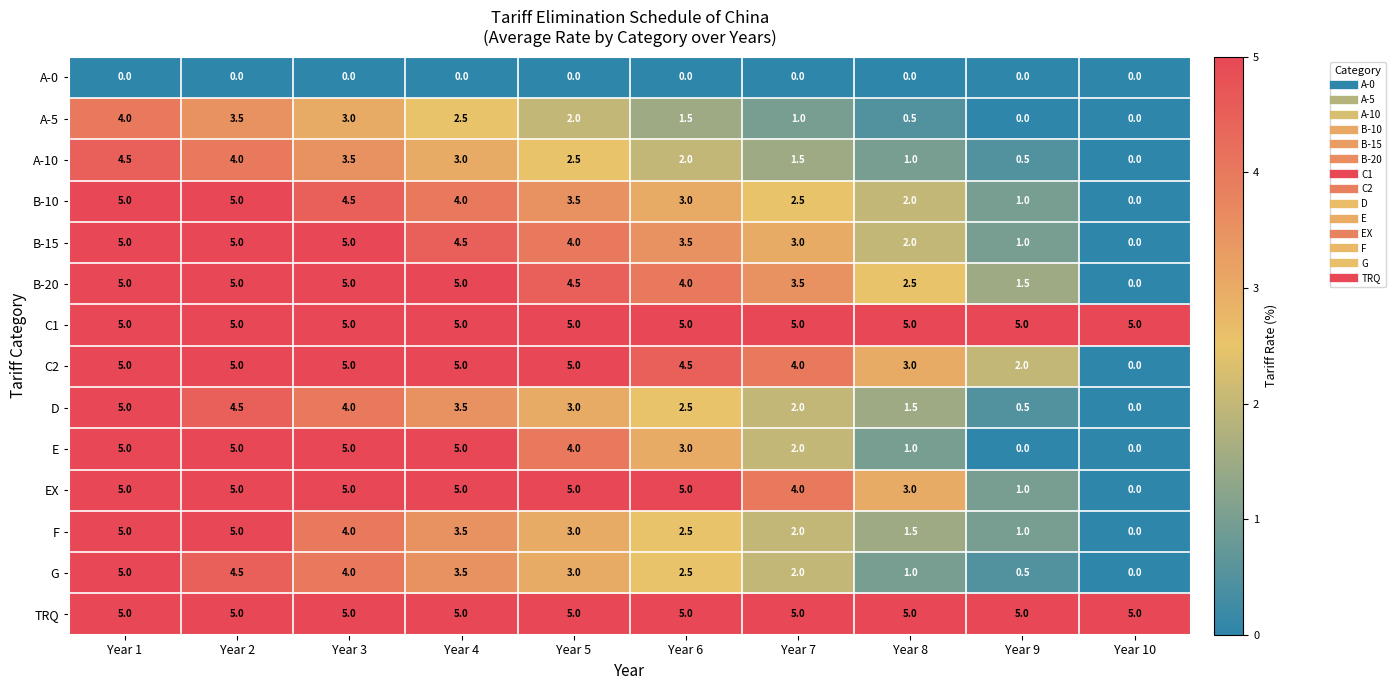

What is the difference between the maximum and second lowest values in the A-10 series?

4.0